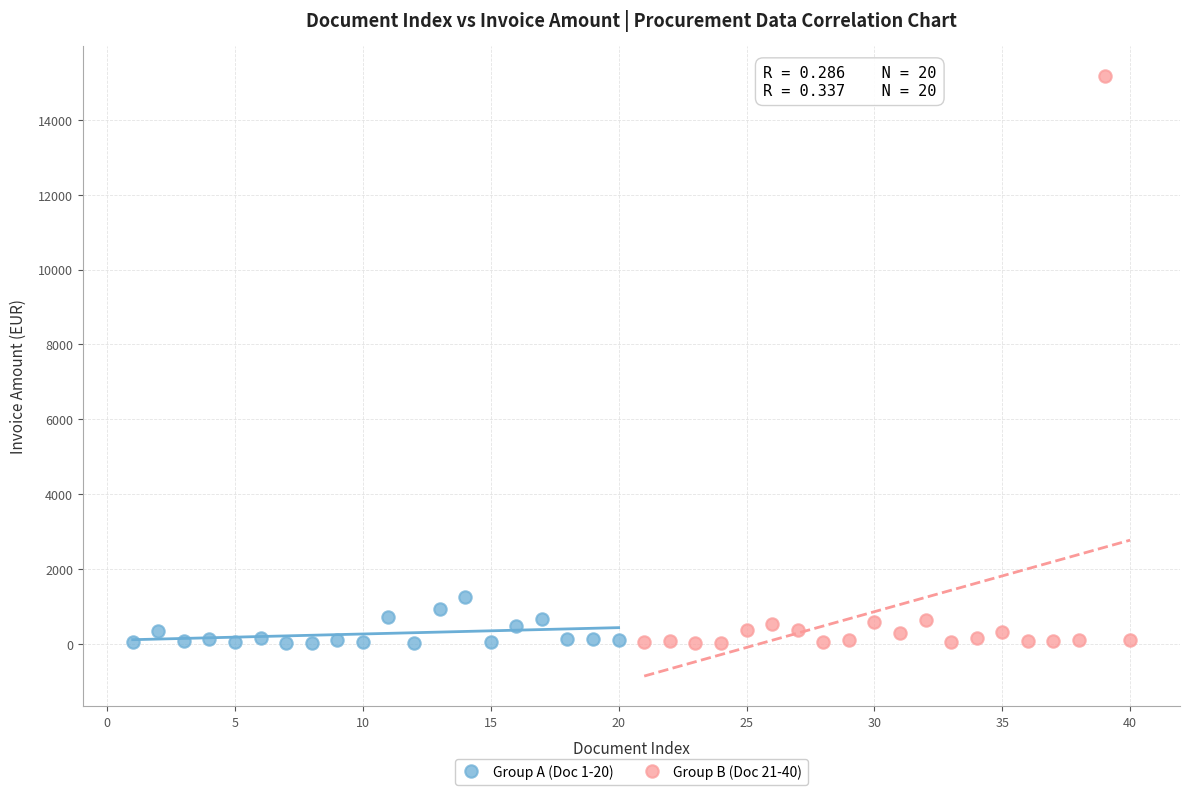

Which series has the largest Y range (max minus min)?

Group B (Doc 21-40)